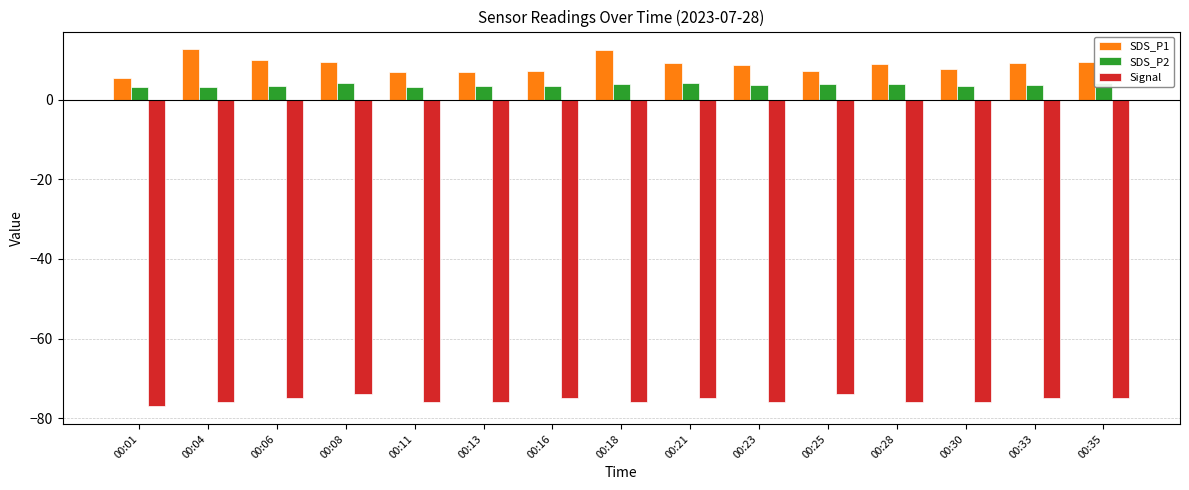

How many bars are there in total?

45